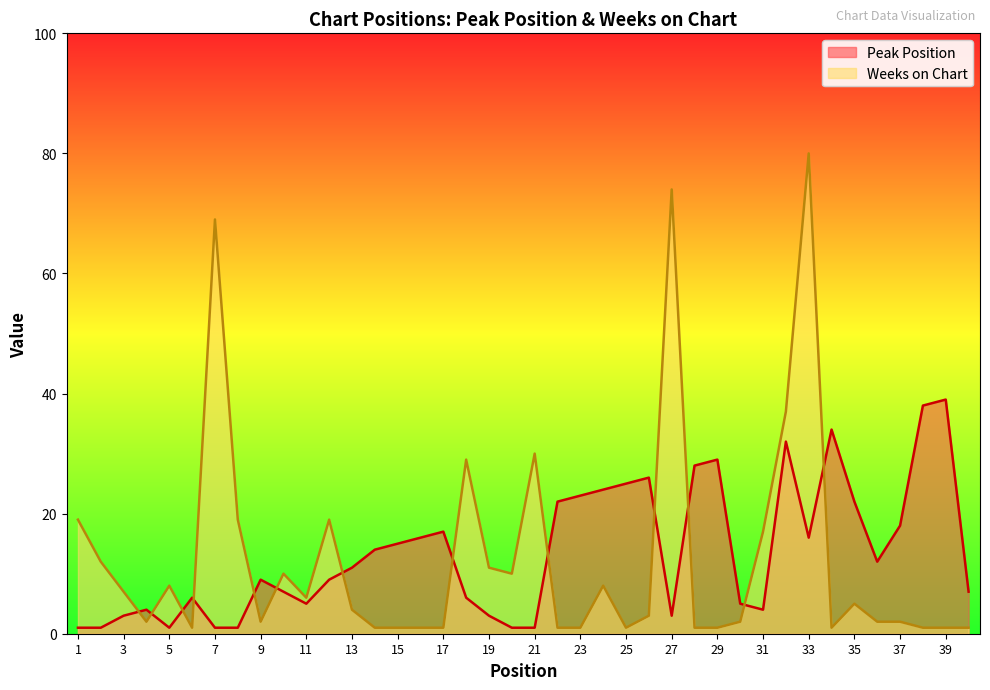

What are all the series names shown in the legend?

Peak Position, Weeks on Chart